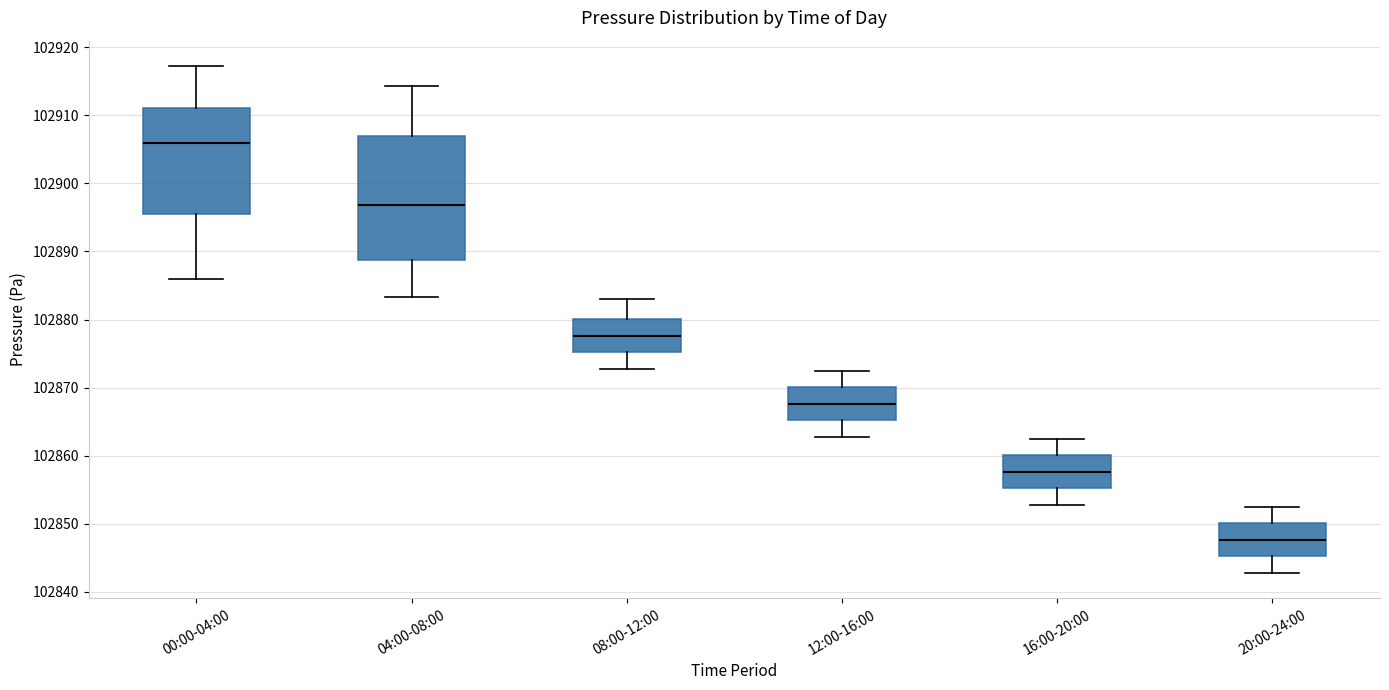

Reading left to right, transcribe this box plot: for each box, give where its median line is, the range the box spans, and where its two whiskers end, as read against the y-axis. The values are not printed on the chart, so give them approximately, as read against the axis.

00:00-04:00: median 102906, box 102896 to 102911, whiskers 102886 to 102917
04:00-08:00: median 102897, box 102889 to 102907, whiskers 102883 to 102914
08:00-12:00: median 102878, box 102875 to 102880, whiskers 102873 to 102883
12:00-16:00: median 102868, box 102865 to 102870, whiskers 102863 to 102873
16:00-20:00: median 102858, box 102855 to 102860, whiskers 102853 to 102863
20:00-24:00: median 102848, box 102845 to 102850, whiskers 102843 to 102853